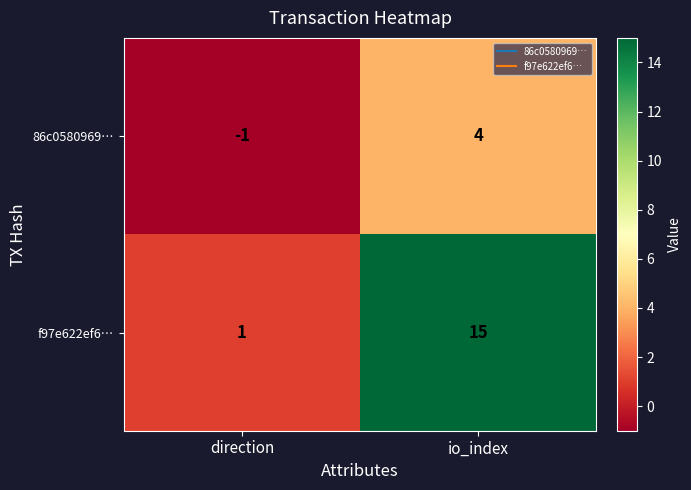

Which label corresponds to the largest value in the chart?

io_index